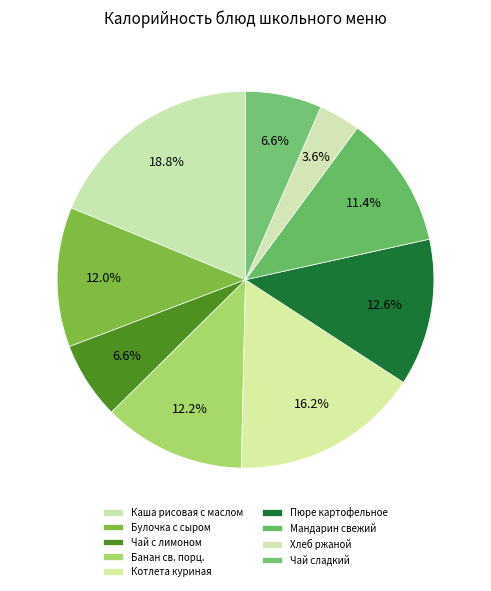

True or false: Чай сладкий accounts for 7% of the total.

True